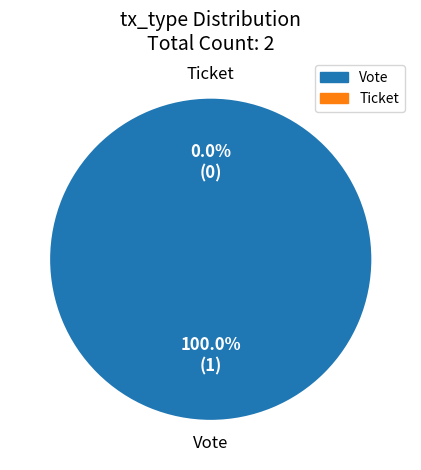

True or false: Vote (io_index=1) accounts for 99% of the total.

False